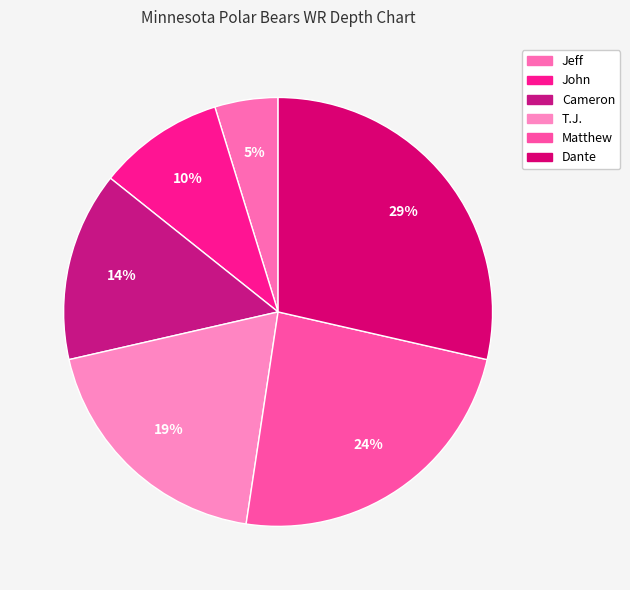

What is the total percentage of T.J. and Matthew?

42.9%